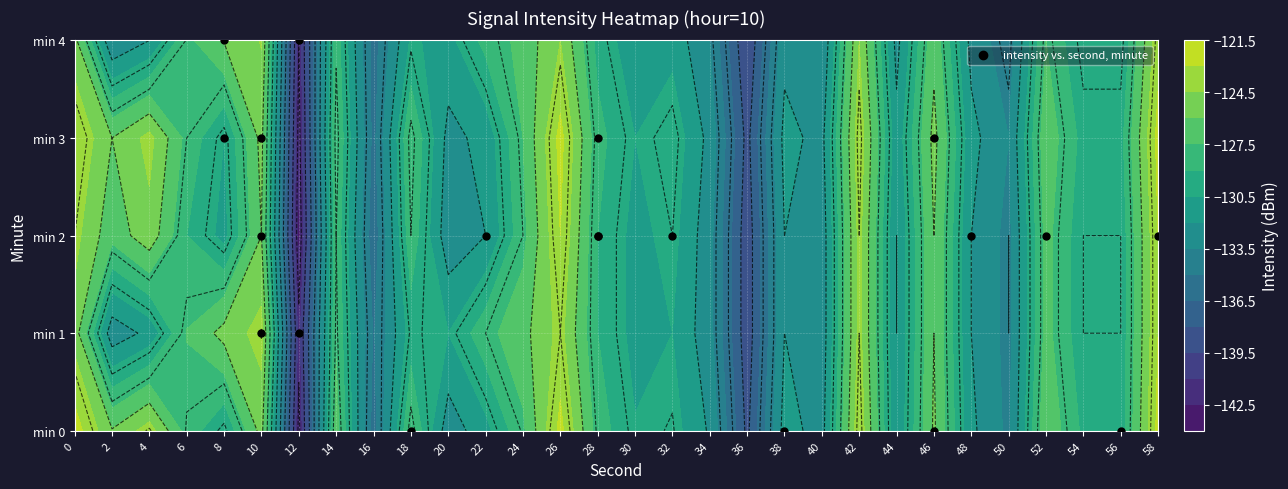

The chart shows a value of 2 at 8. True or false?

True